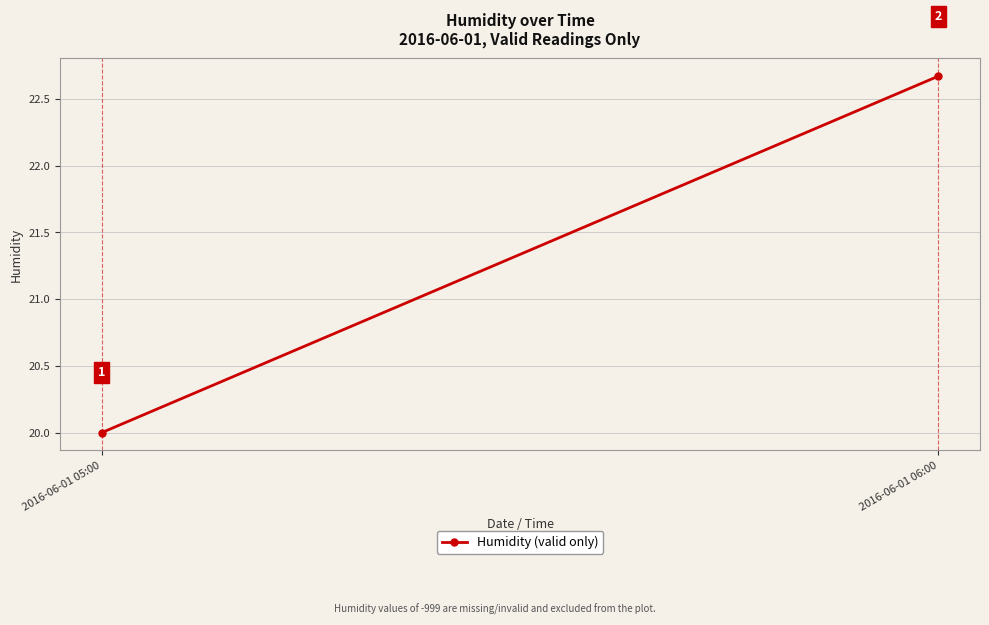

Rank the categories by value from highest to lowest.

2016-06-01 06:00, 2016-06-01 05:00